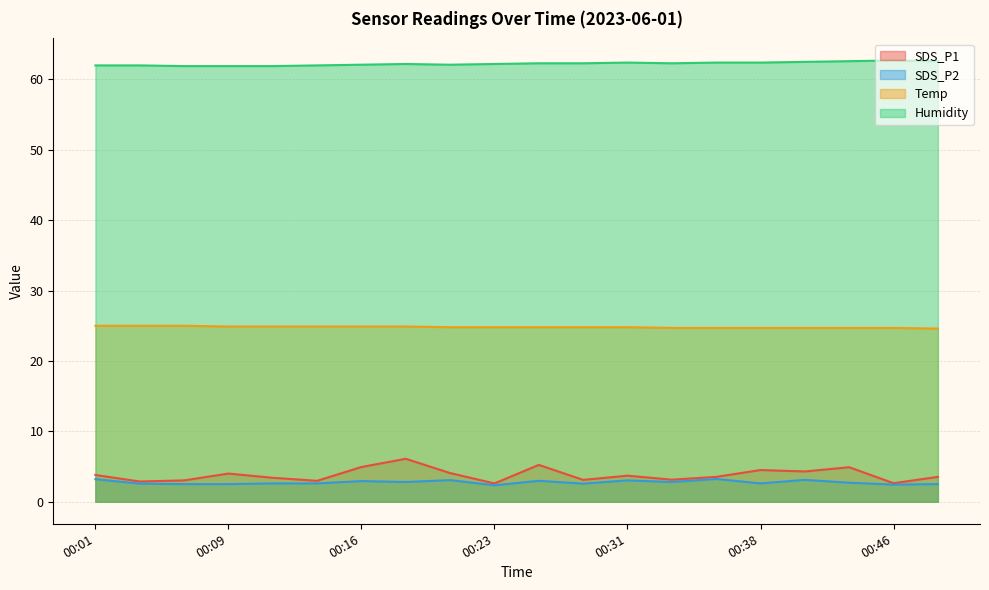

At which category is the sum across all series the highest?

00:18